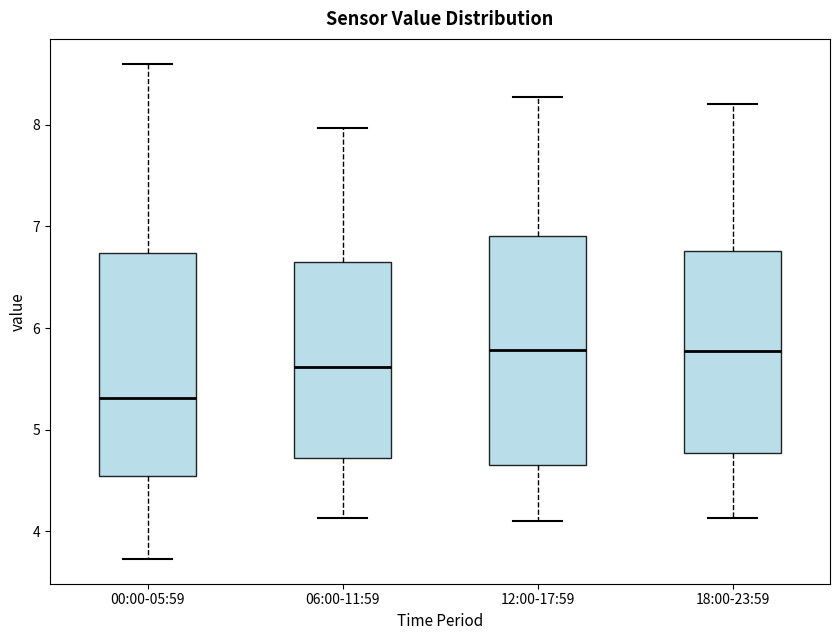

Where is the upper edge of the box for 00:00-05:59 on the y-axis? The values are not printed on the chart, so give them approximately, as read against the axis.

6.7